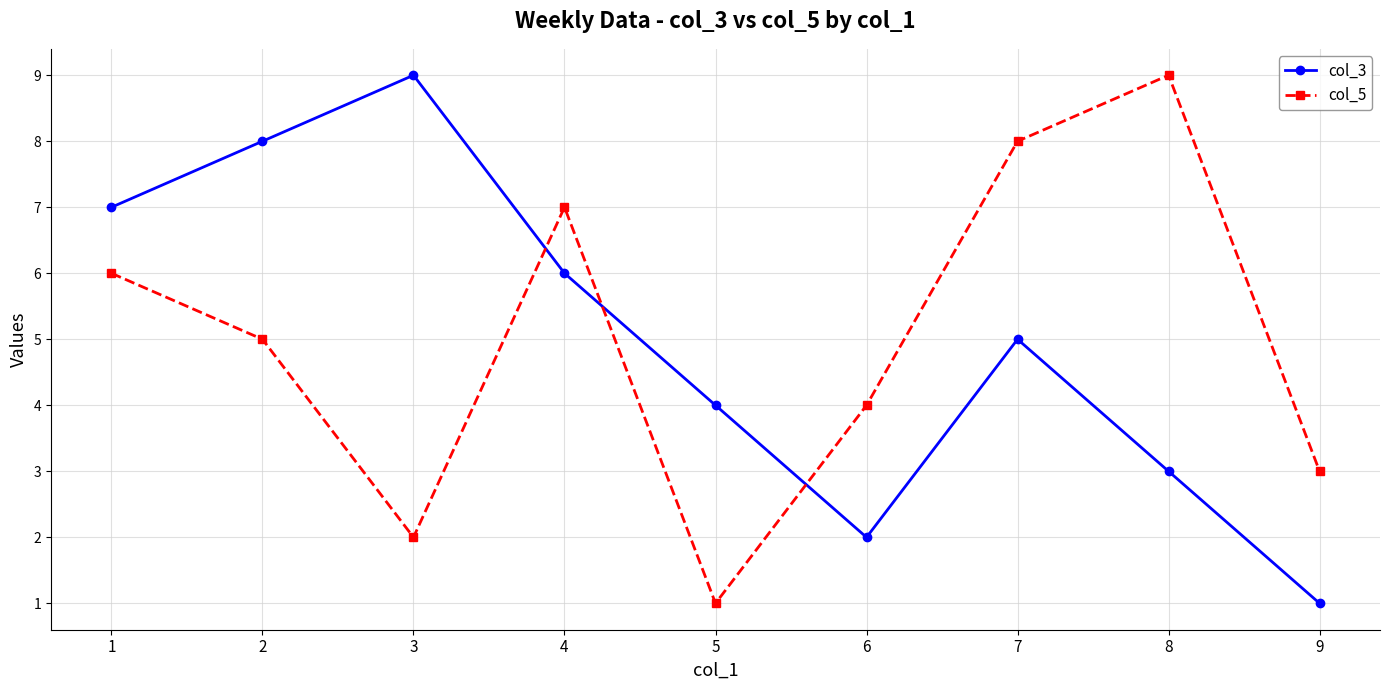

The value of col_5 at 9 is 3. True or false?

True